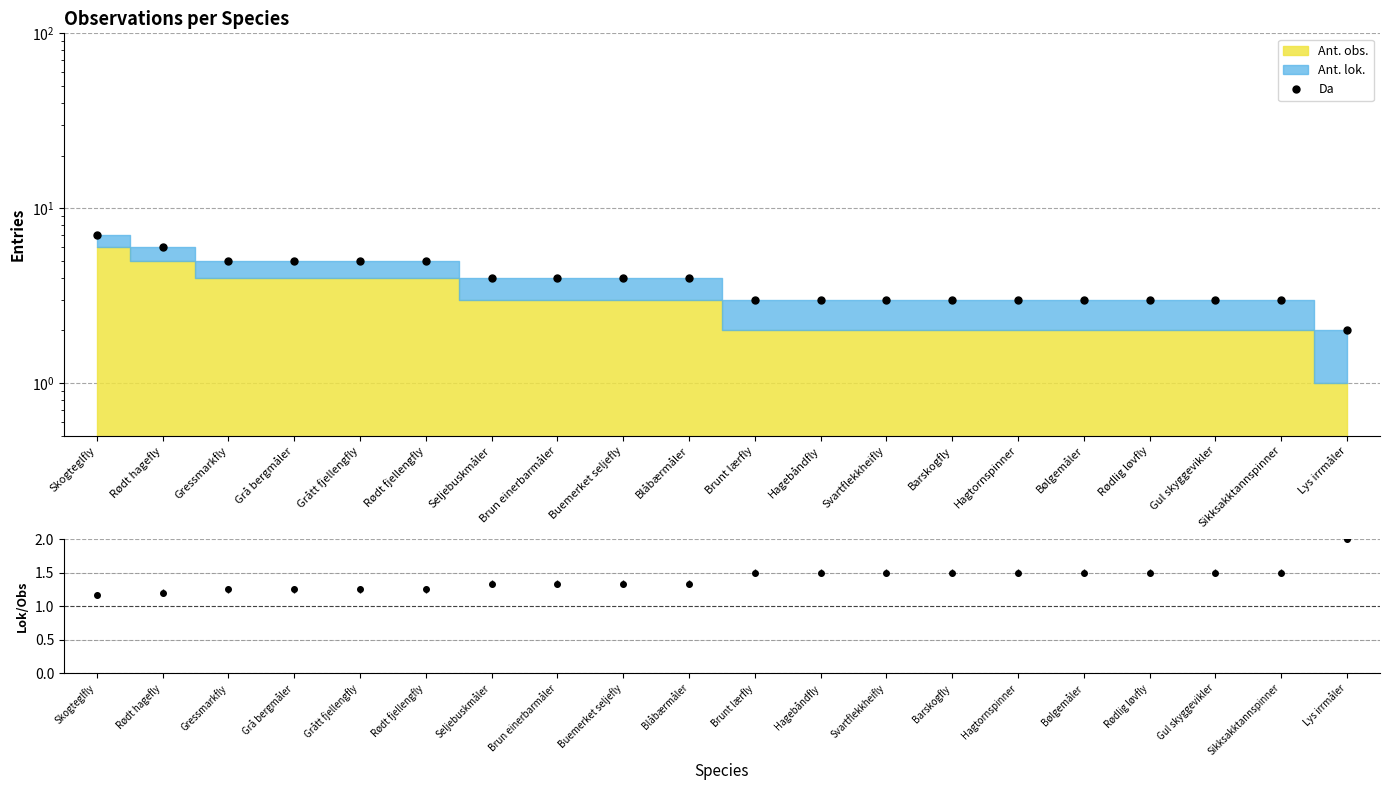

Rank the categories by value from highest to lowest.

Skogteglfly, Rødt hagefly, Gressmarkfly, Grå bergmåler, Grått fjellengfly, Rødt fjellengfly, Seljebuskmåler, Brun einerbarmåler, Buemerket seljefly, Blåbærmåler, Brunt lærfly, Hagebåndfly, Svartflekkheifly, Barskogfly, Hagtornspinner, Bølgemåler, Rødlig løvfly, Gul skyggevikler, Sikksakktannspinner, Lys irrmåler